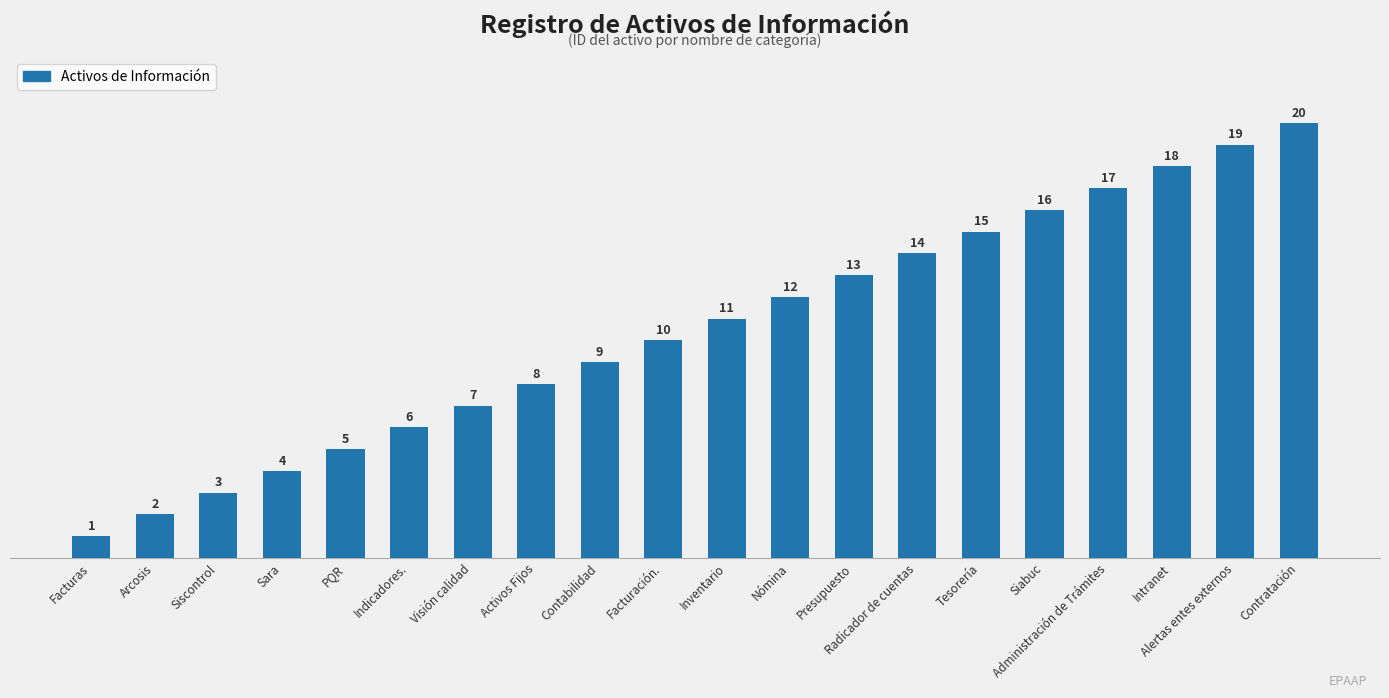

Rank the categories by value from highest to lowest.

Contratación, Alertas entes externos, Intranet, Administración de Trámites, Siabuc, Tesorería, Radicador de cuentas, Presupuesto, Nómina, Inventario, Facturación., Contabilidad, Activos Fijos, Visión calidad, Indicadores., PQR, Sara, Siscontrol, Arcosis, Facturas